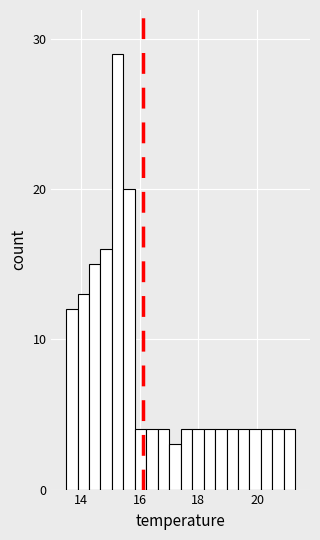

Around what value on the x-axis is the tallest bar? Give the approximate position of its centre, as read against the axis.

15.2